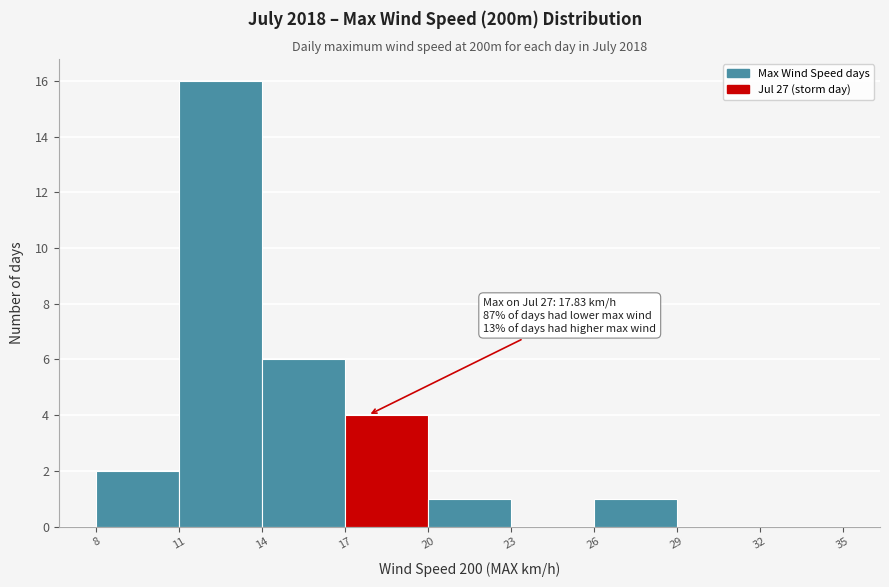

Over which range of the x-axis is the bar tallest?

11 to 14